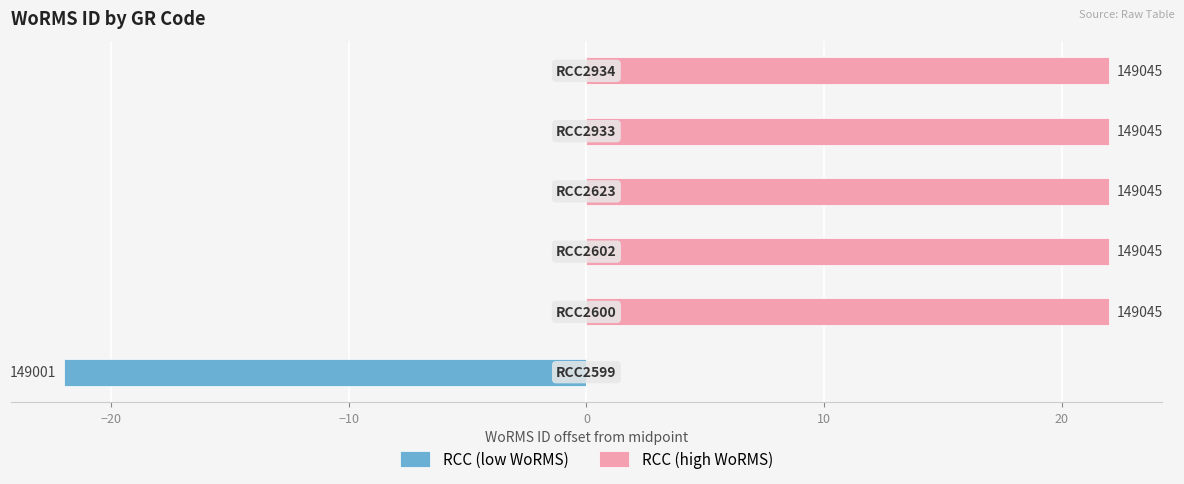

How many categories are shown in the chart?

6